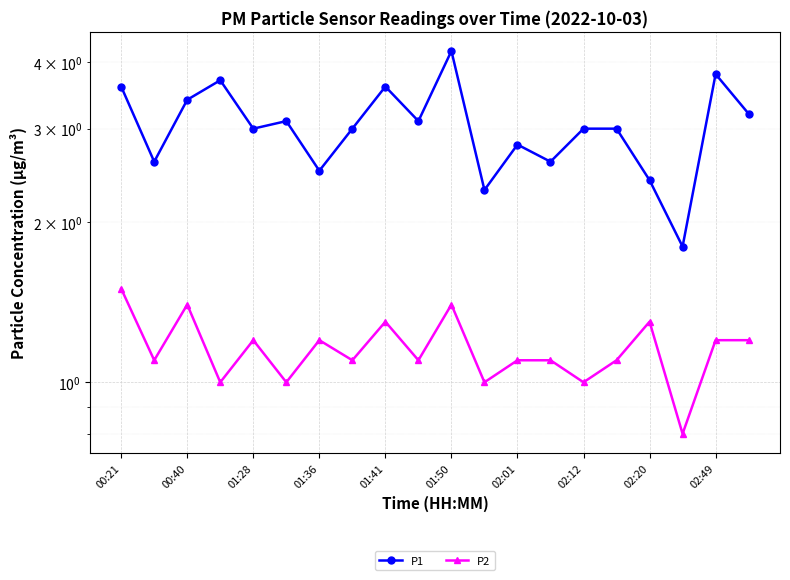

Rank the series by their average value, from lowest to highest.

P2, P1